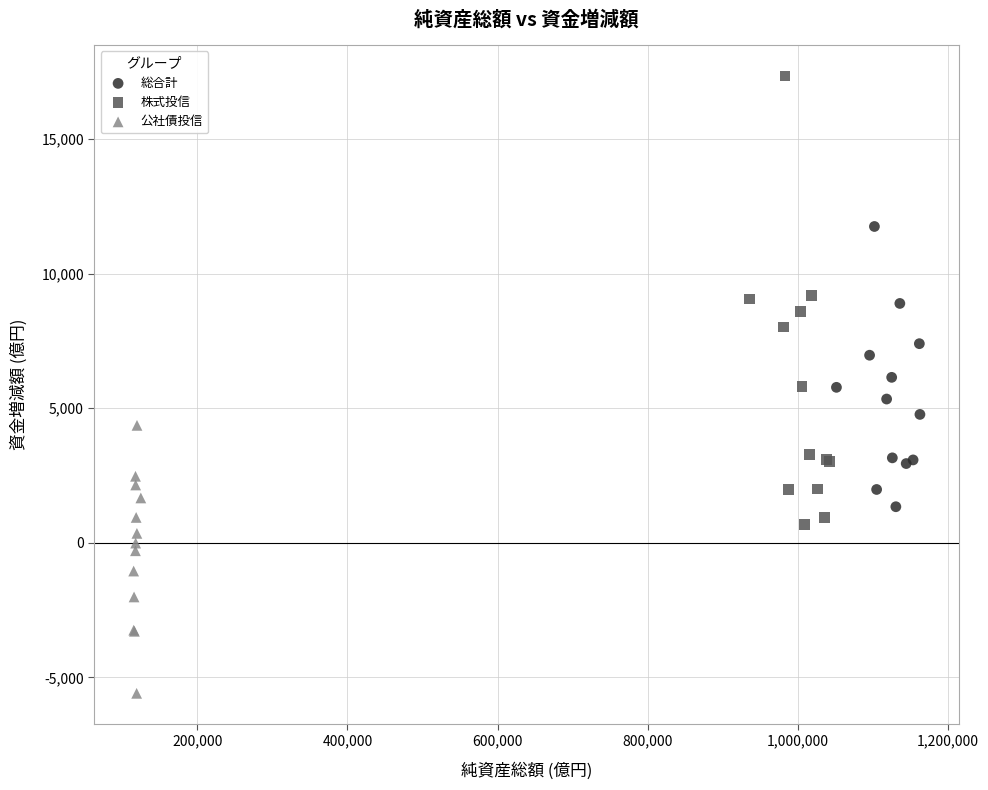

Which series contains the lowest Y value?

公社債投信